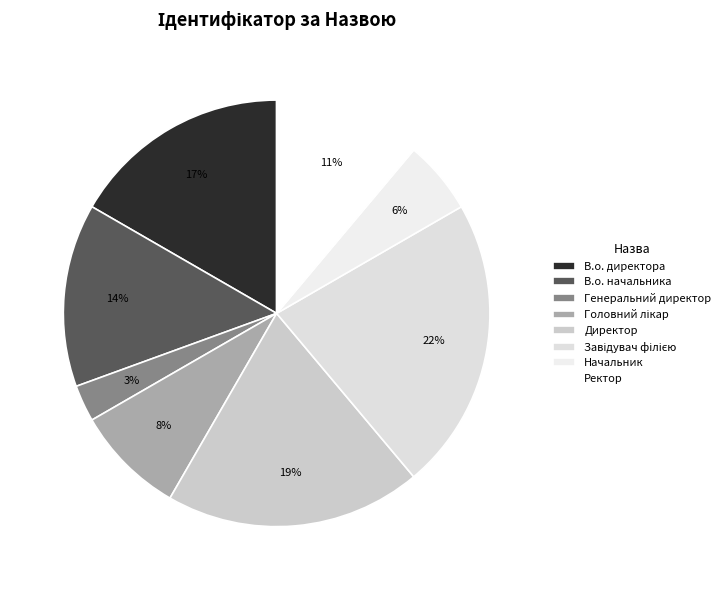

To the nearest percent, what is the difference between the largest and smallest slice percentages?

19%